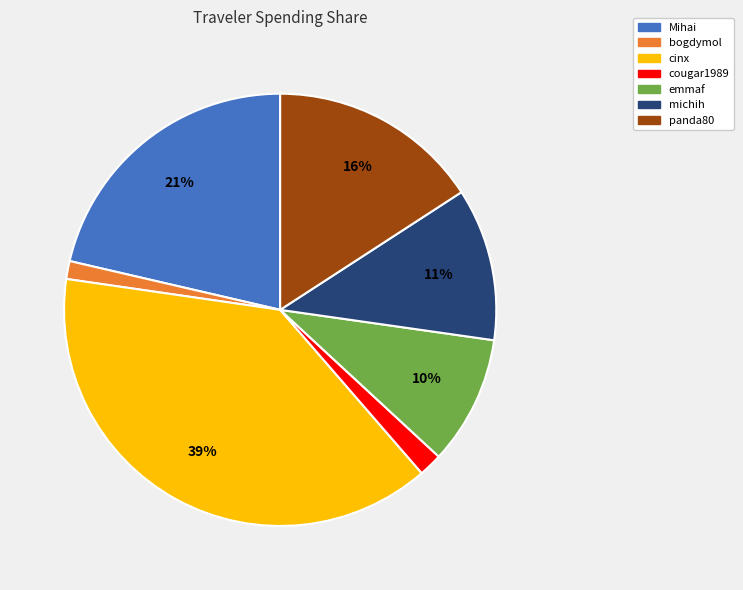

Which slice is the largest?

cinx